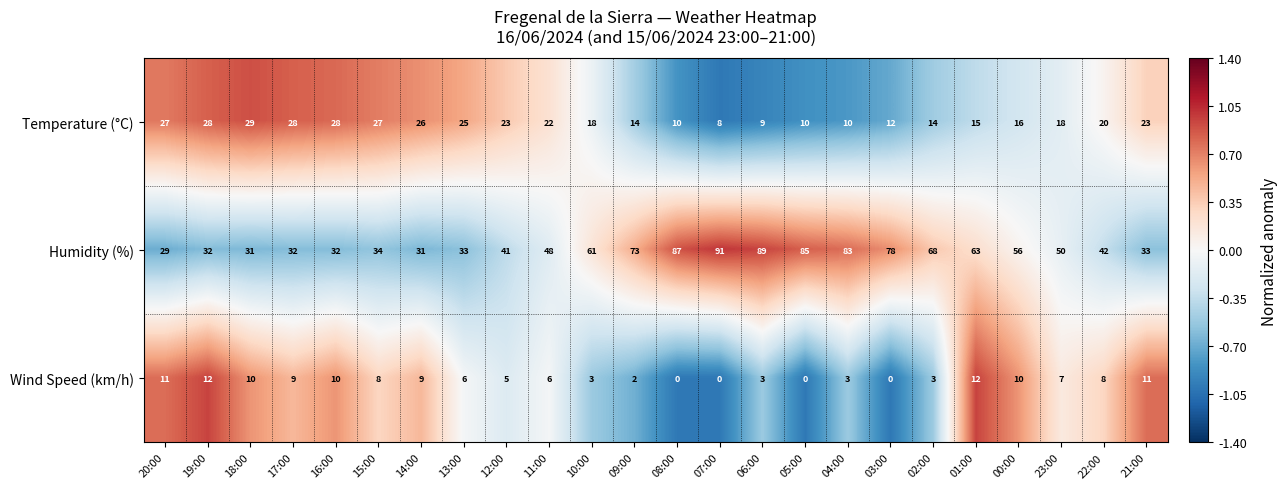

The Temperature (°C) series shows 10 at 04:00. True or false?

True